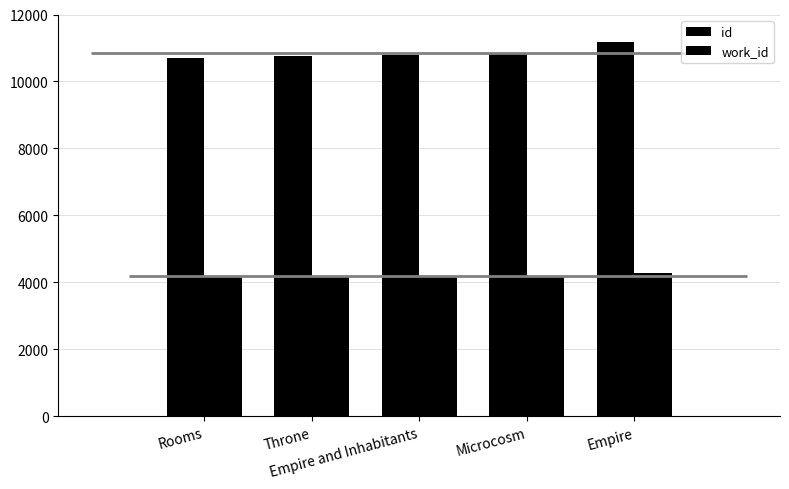

Between Microcosm and Throne, which is larger?

Microcosm